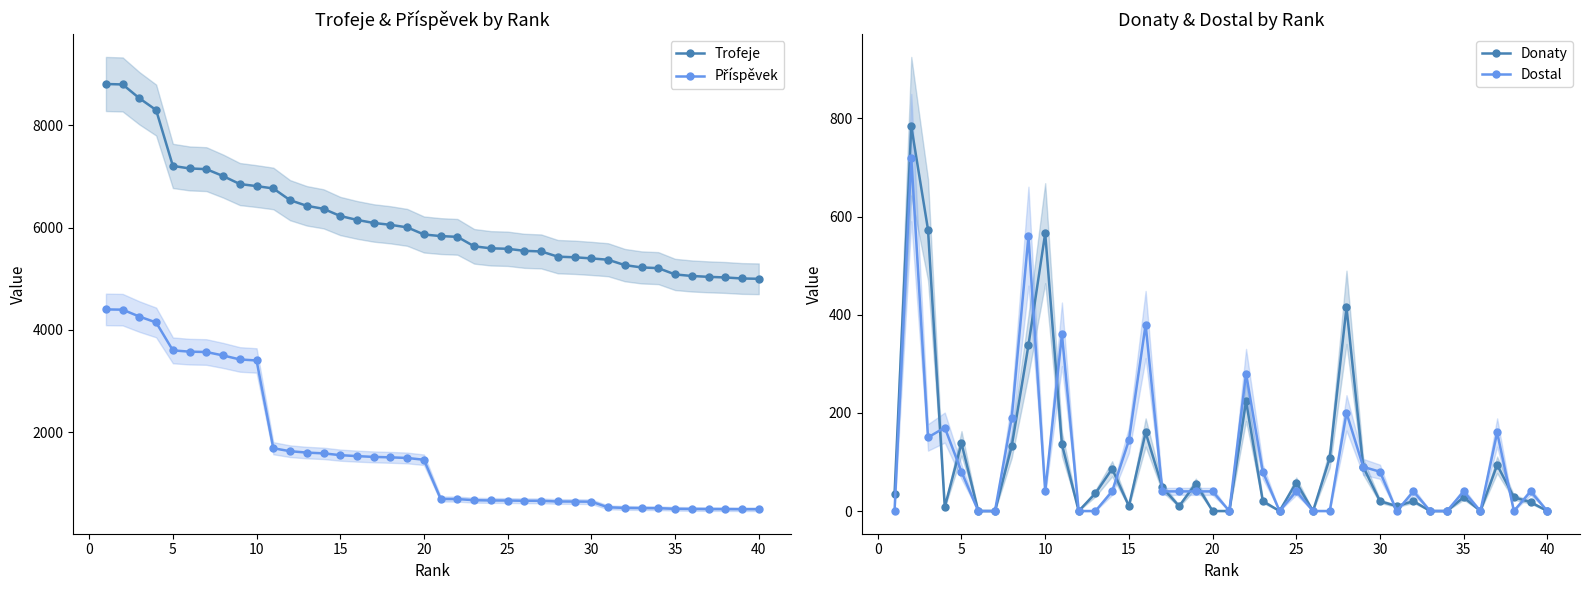

What is the lowest value of the Trofeje series?

5000